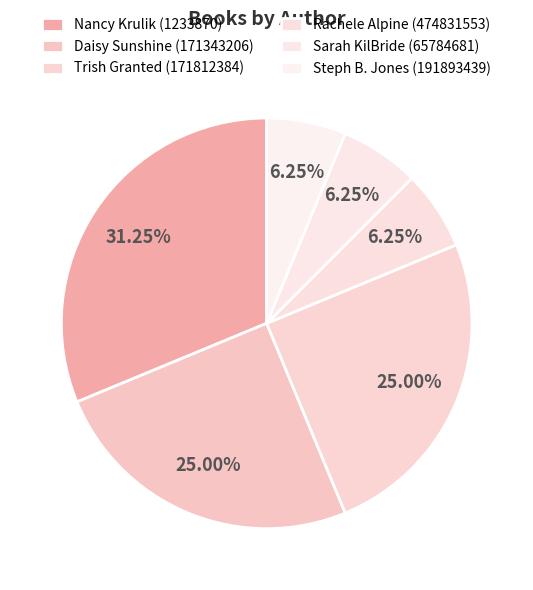

Count the number of slices in the pie.

6